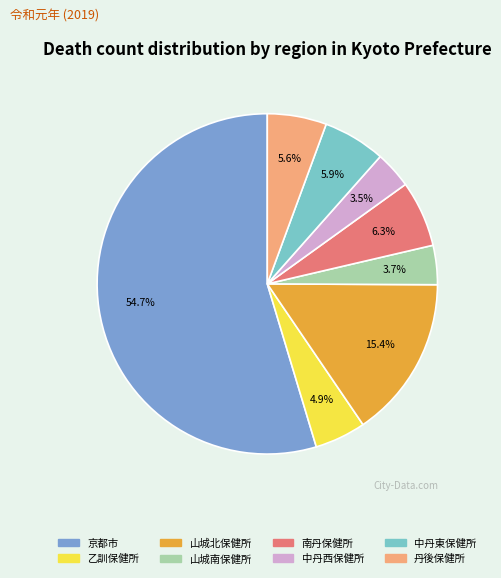

Combined, do 南丹保健所 and 中丹西保健所 account for over 50%?

No